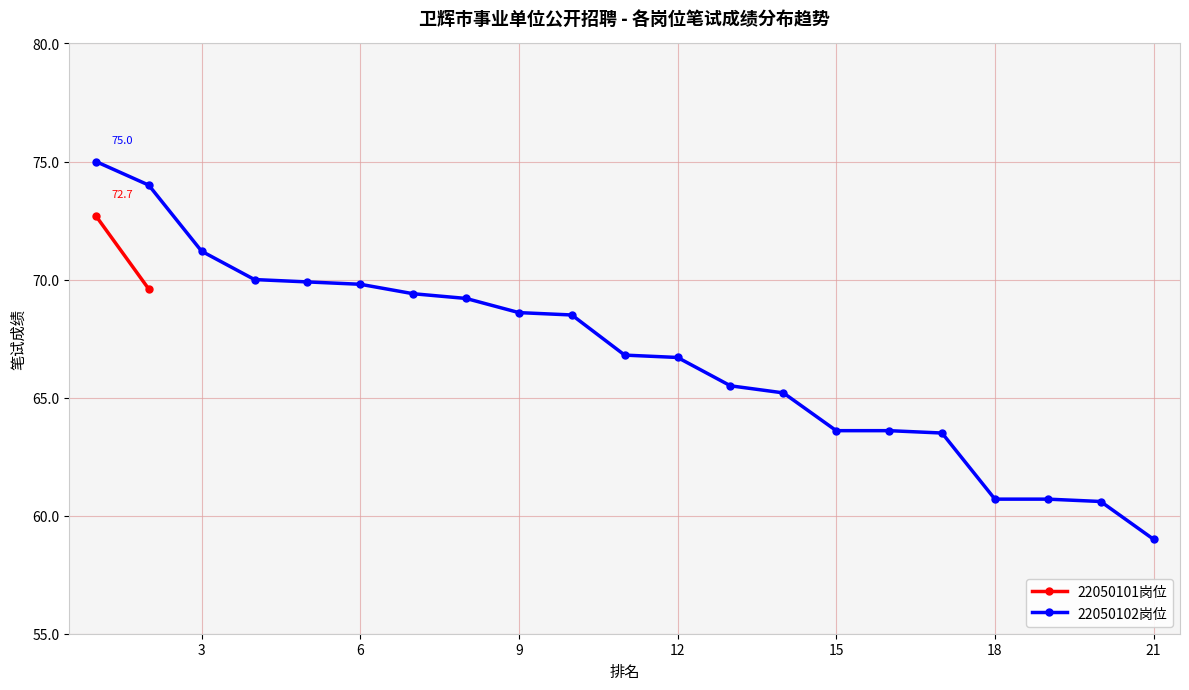

Is it true that 22050102岗位 equals 59.0 at 21?

True